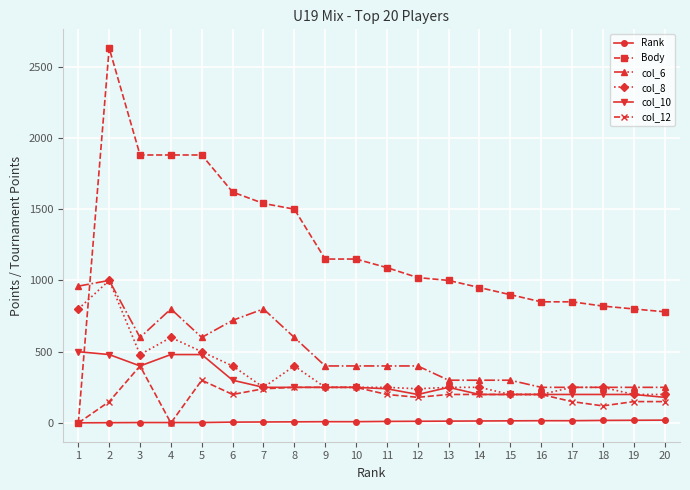

Between 3 and 13, which series saw the biggest shift?

Body